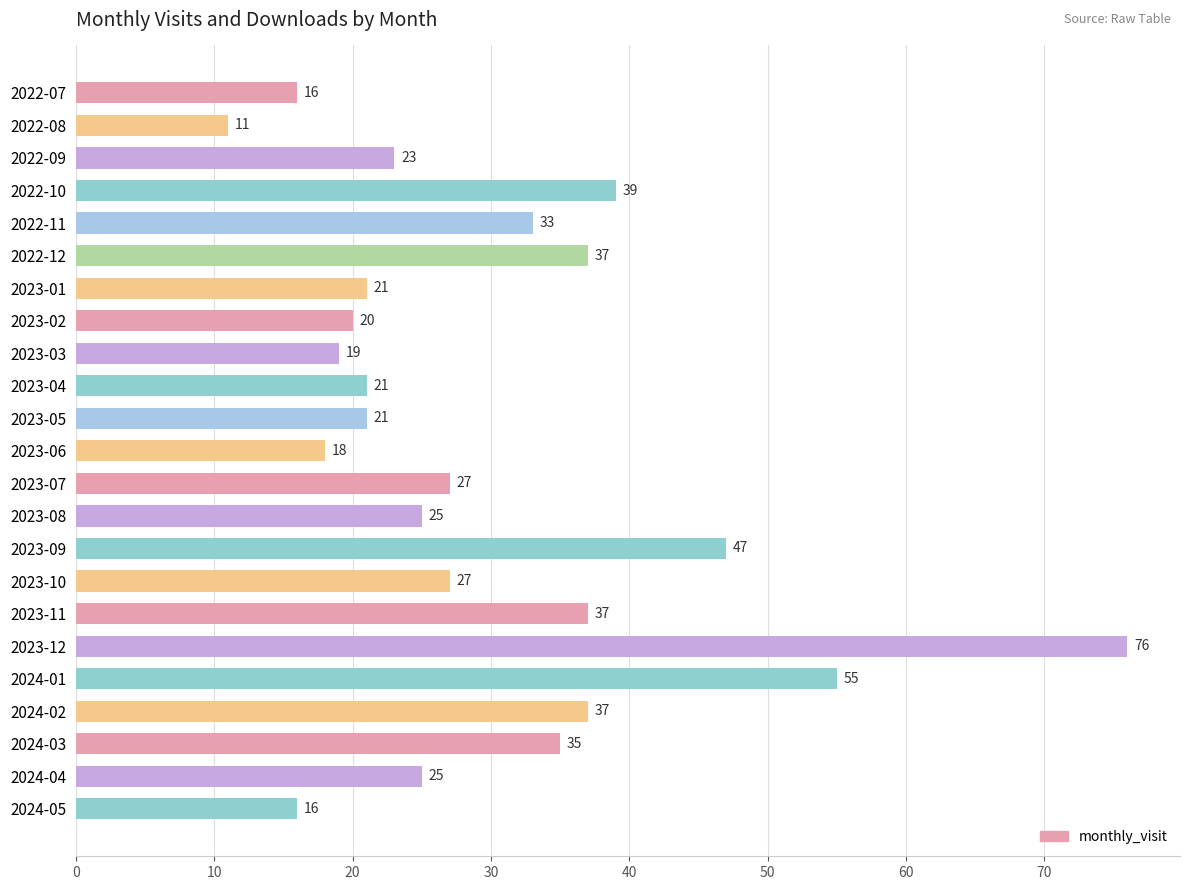

What is the label of the 1st bar from the top?

2022-07